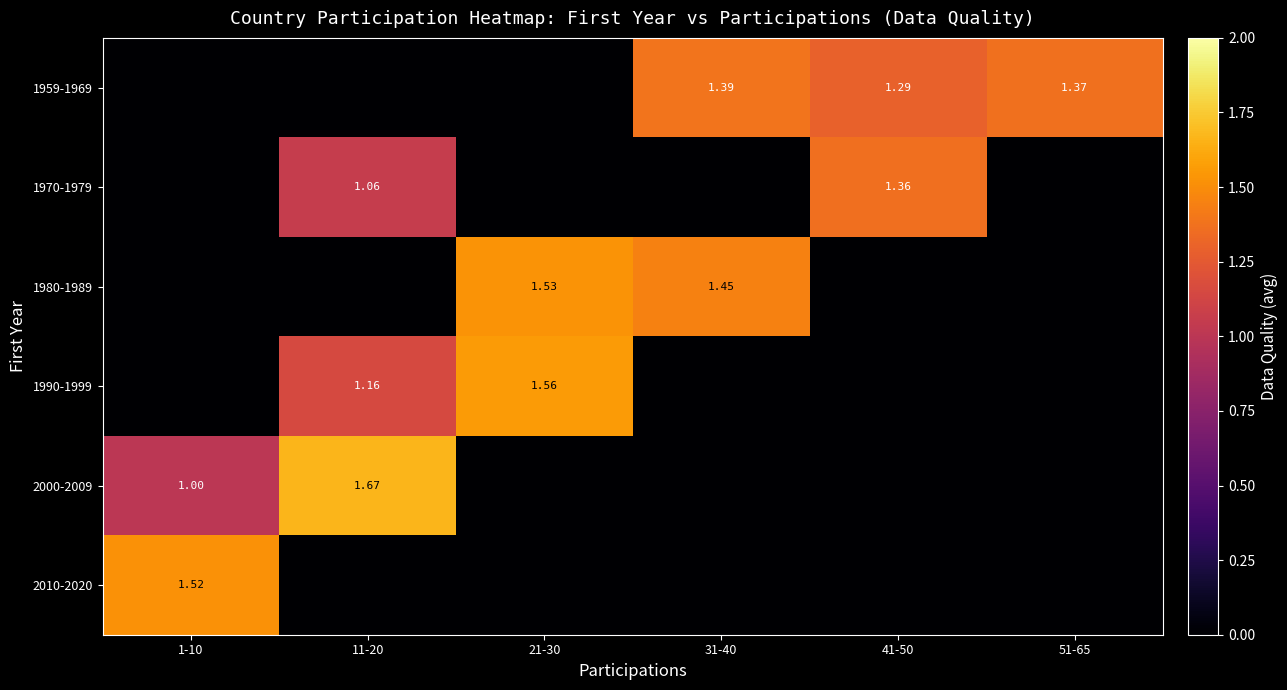

What is the sum of all 2000-2009 values?

2.7